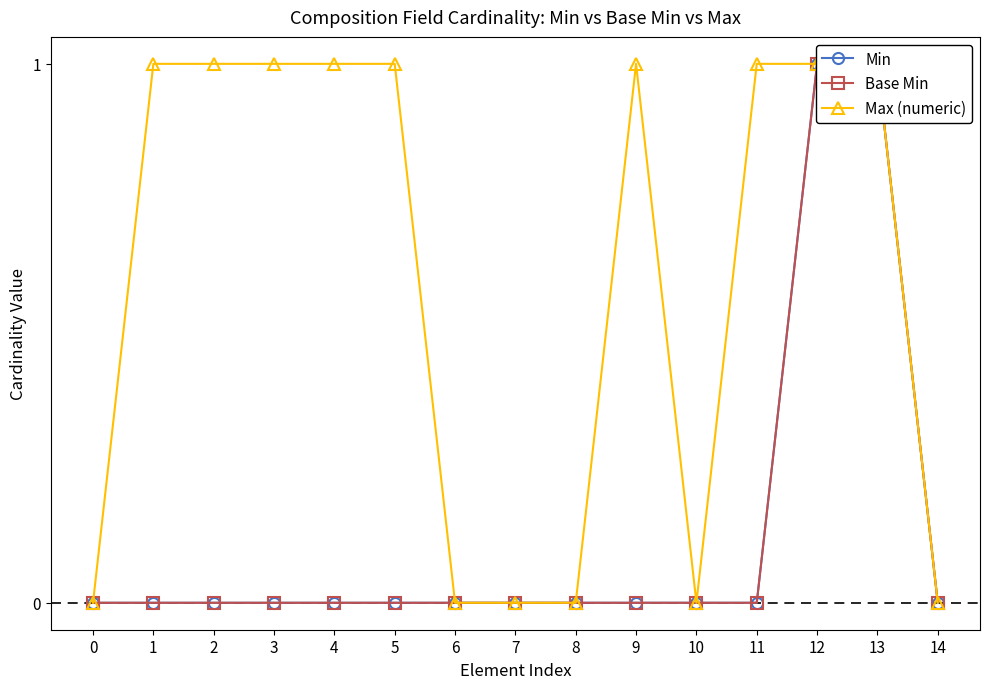

How many positive values does the Base Min series have?

2